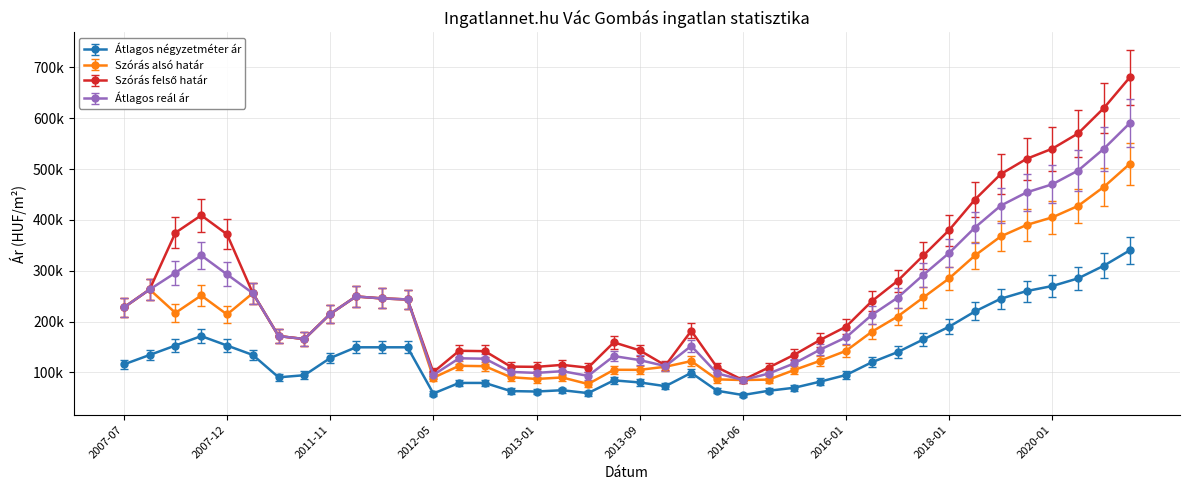

What is the difference between the maximum and minimum values in the Átlagos reál ár series?

504863.0